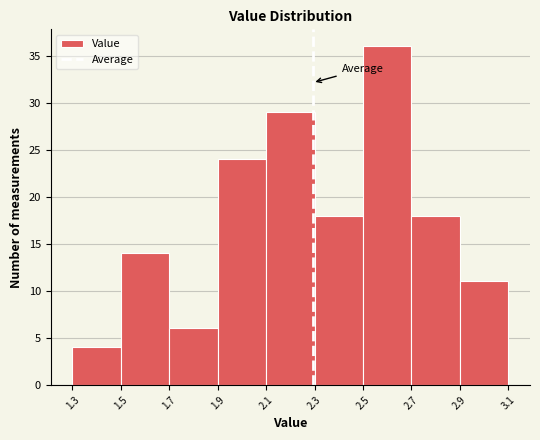

Reading left to right, list every bar in this chart as the range it spans on the x-axis followed by its height. The values are not printed on the chart, so give them approximately, as read against the axis.

1.3 to 1.5: 4
1.5 to 1.7: 14
1.7 to 1.9: 6
1.9 to 2.1: 24
2.1 to 2.3: 29
2.3 to 2.5: 18
2.5 to 2.7: 36
2.7 to 2.9: 18
2.9 to 3.1: 11